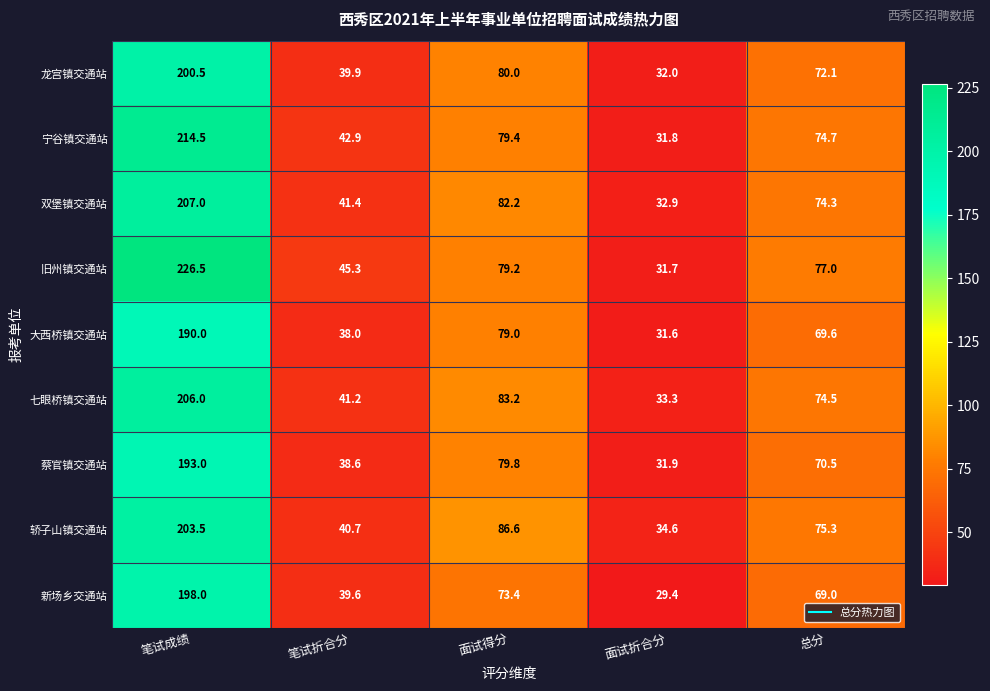

At which category does the chart reach its minimum across all series?

面试折合分